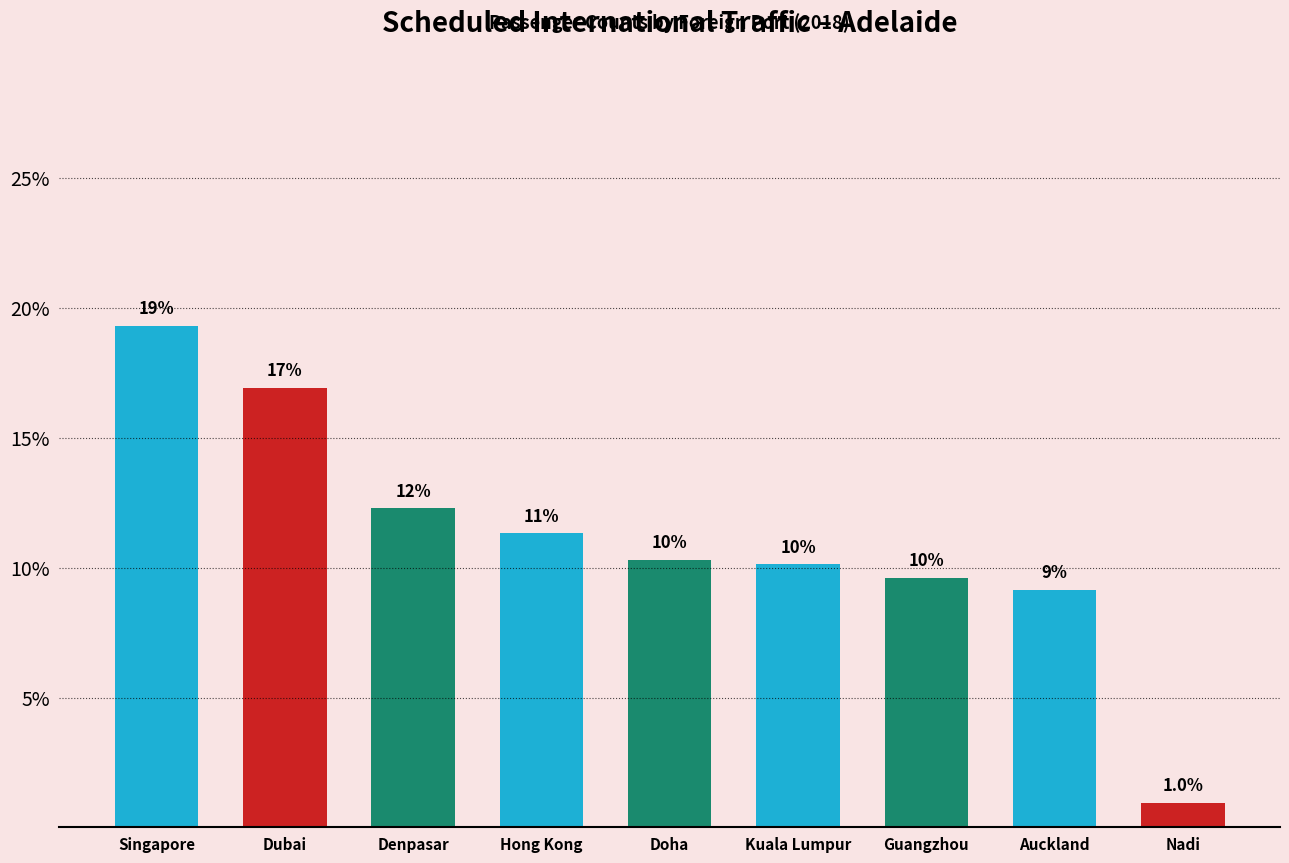

Are the bars horizontal?

No